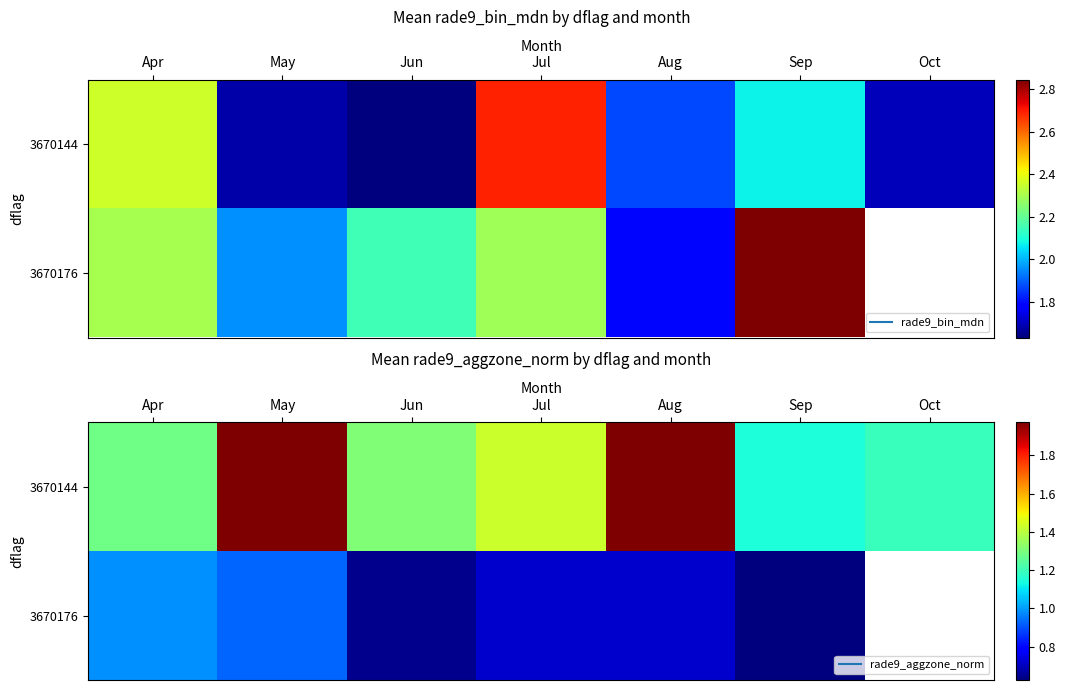

What is the difference between the highest and lowest values at Jun?

0.7